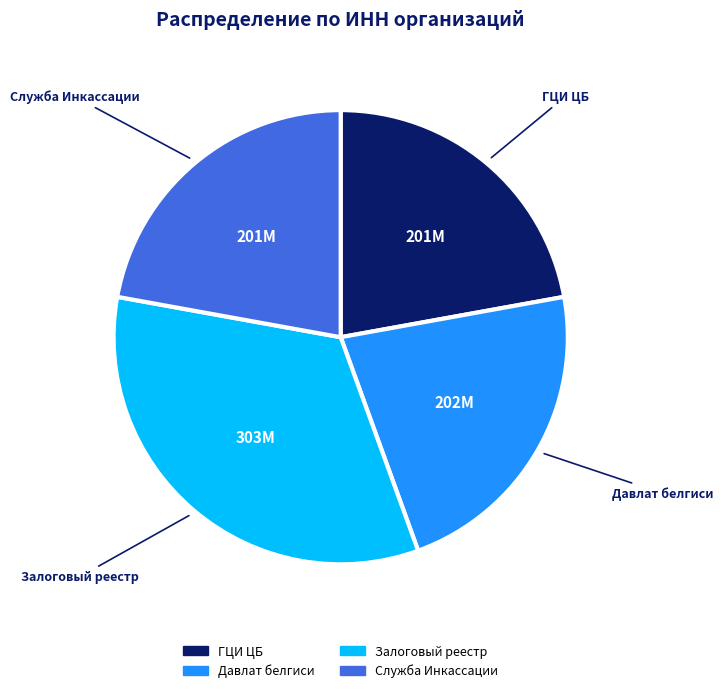

Combined, do Служба Инкассации and Давлат белгиси account for over 50%?

No